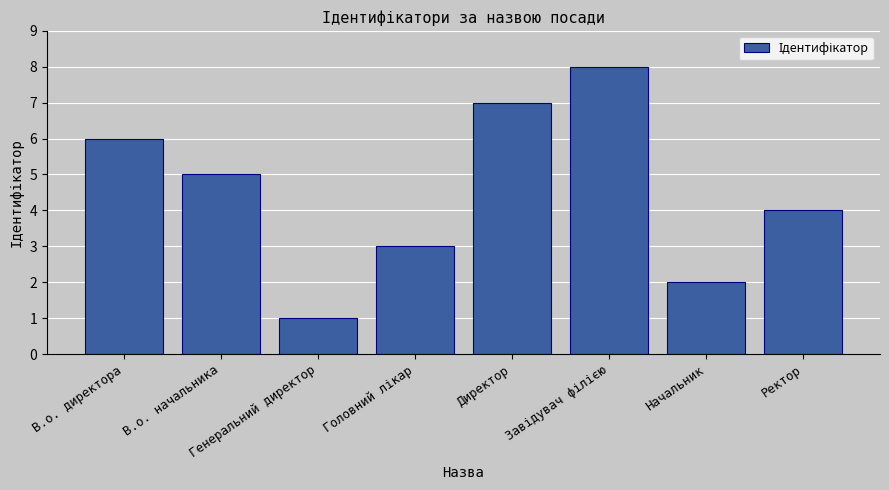

What is the label of the 8th bar from the left?

Ректор